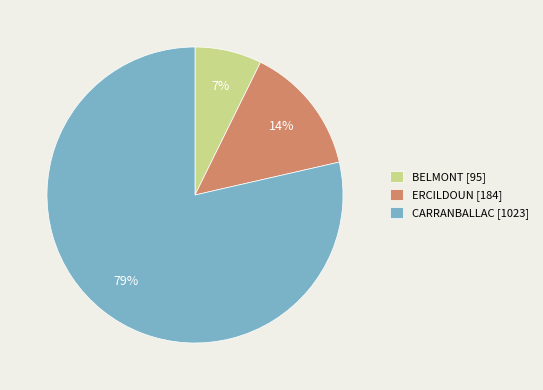

To the nearest percent, what is the combined percentage of CARRANBALLAC [1023] and BELMONT [95]?

86%